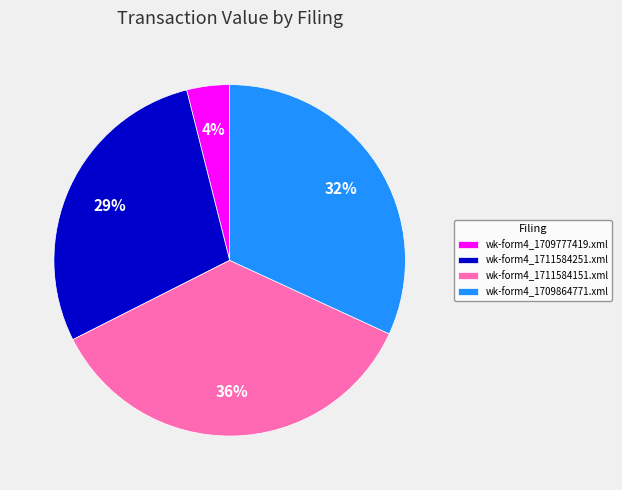

Which has a higher value, wk-form4_1711584151.xml or wk-form4_1709864771.xml?

wk-form4_1711584151.xml